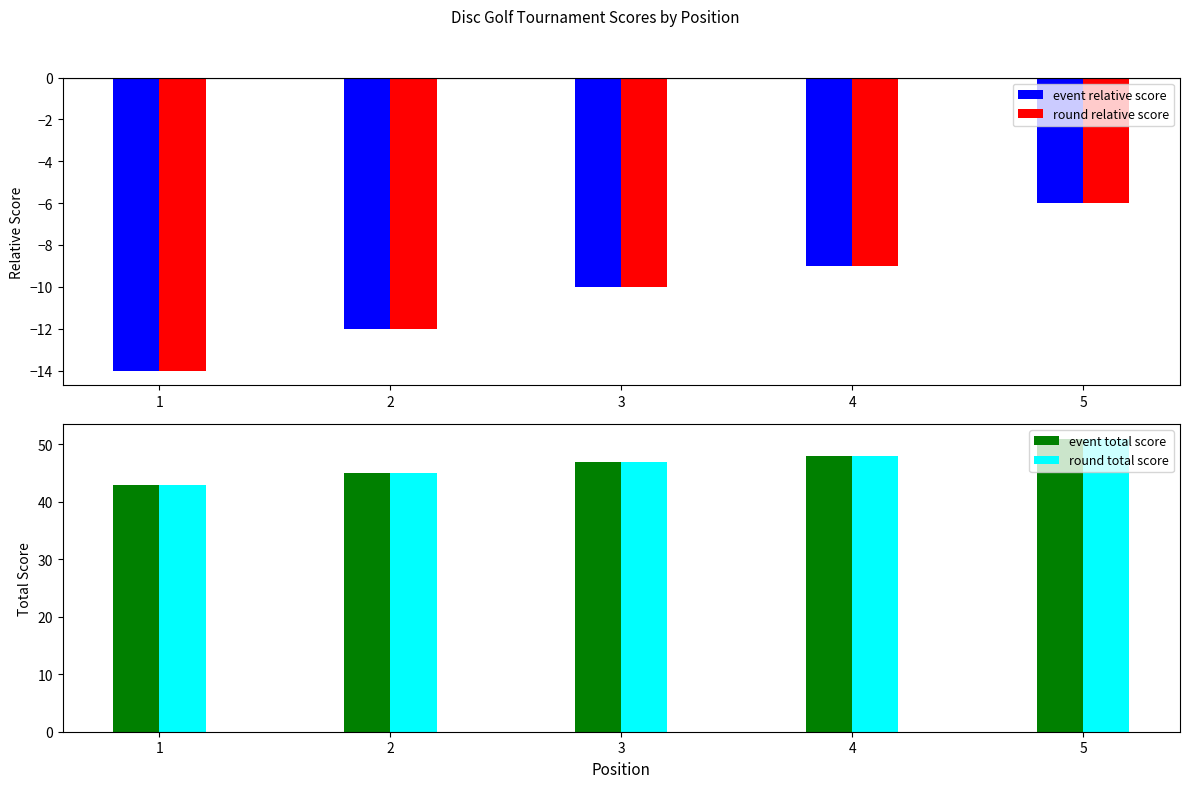

At which label is event total score closest to 47?

3